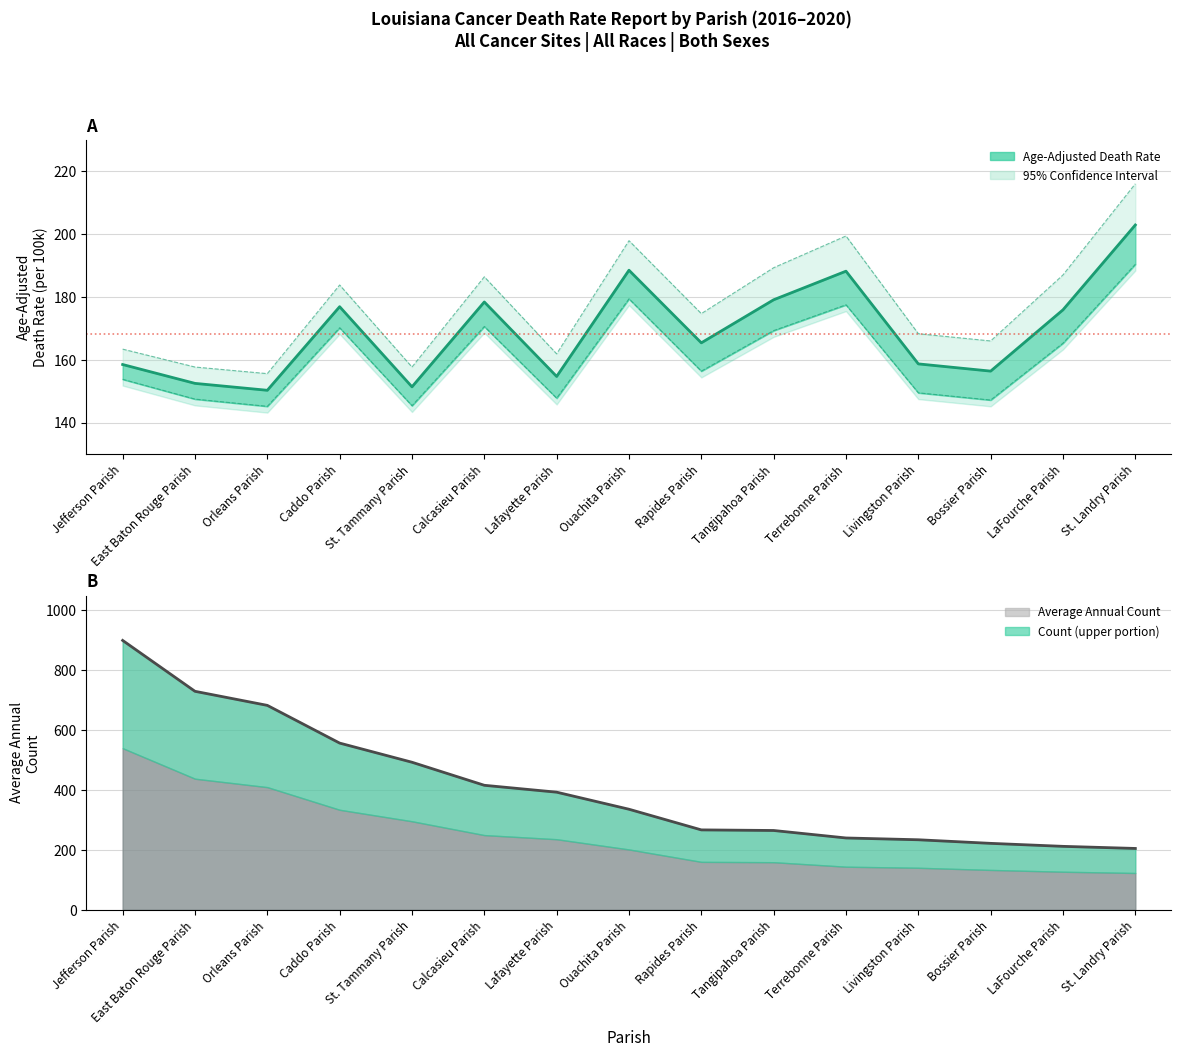

True or false: Average Annual Count and Lower CI (Rate) intersect in this chart.

False